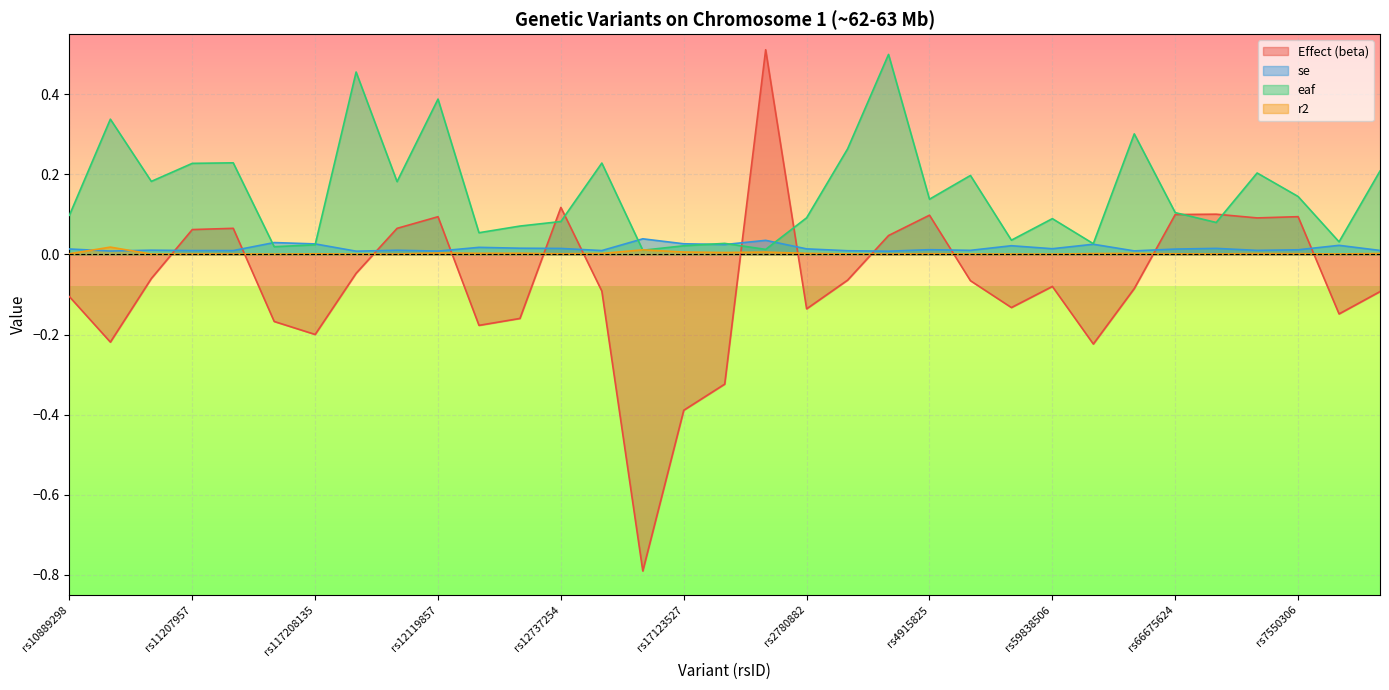

How many intersections are there between Effect (beta) and r2?

12